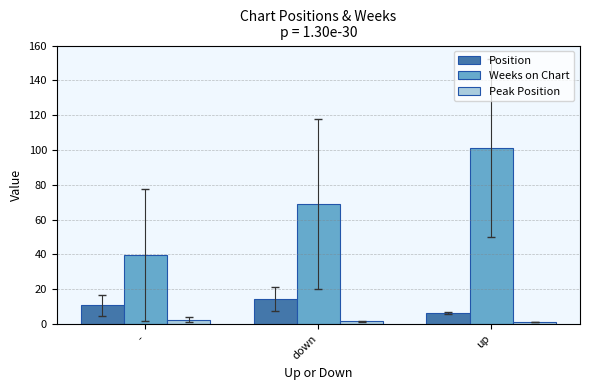

What value does the Peak Position series have at -?

2.4